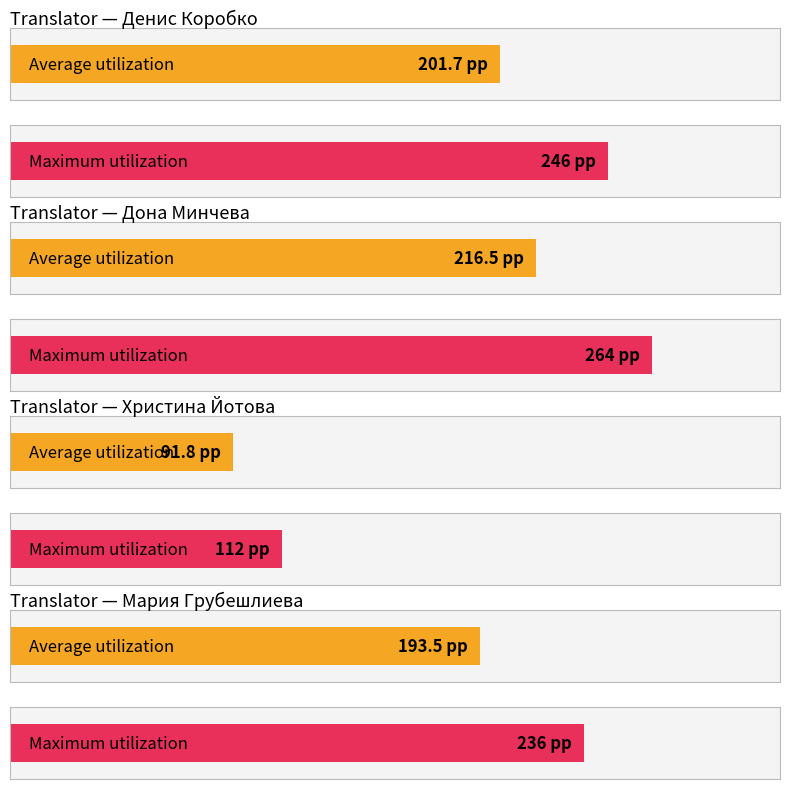

Rank the categories by value from highest to lowest.

Дона Минчева, Денис Коробко, Мария Грубешлиева, Христина Йотова